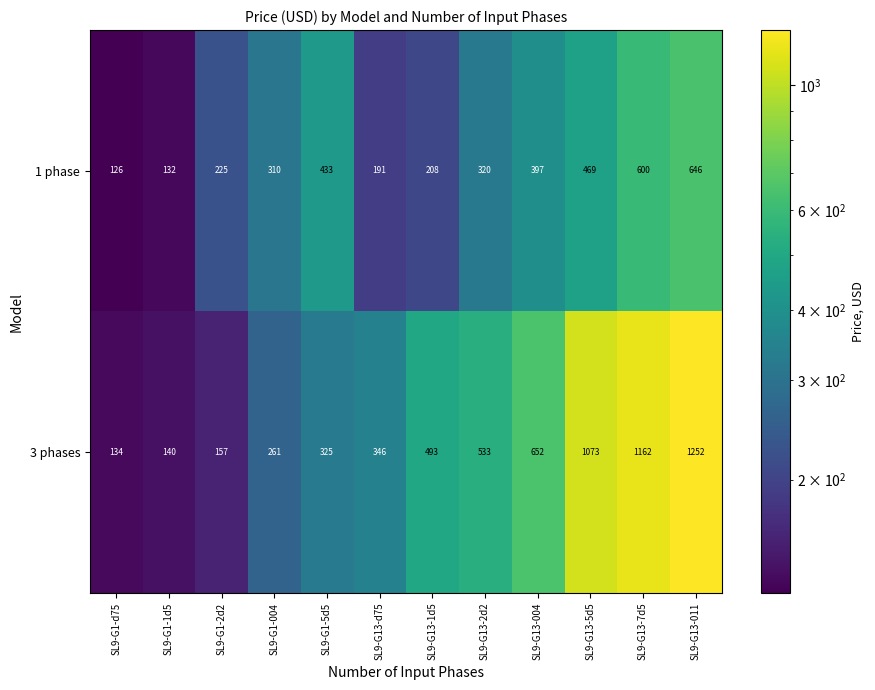

What is the greatest value displayed?

1252